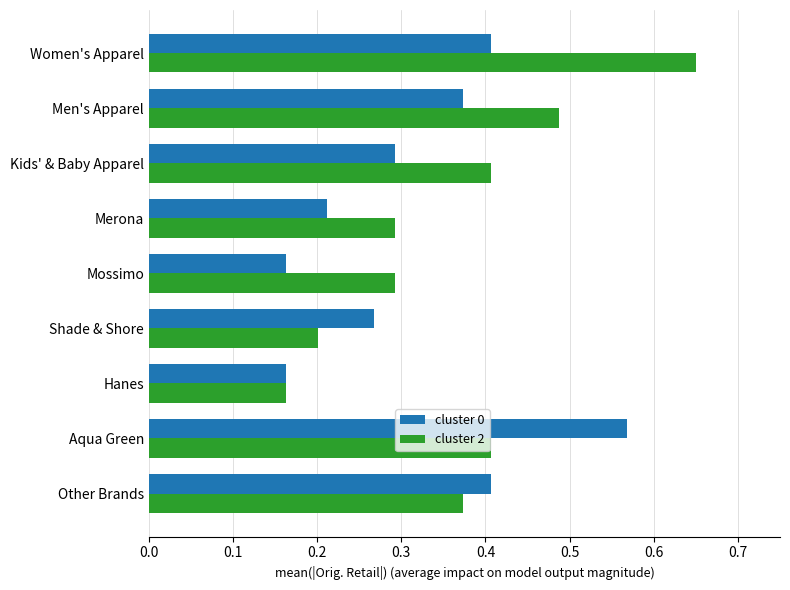

Rank the series by their maximum value, from highest to lowest.

cluster 2, cluster 0